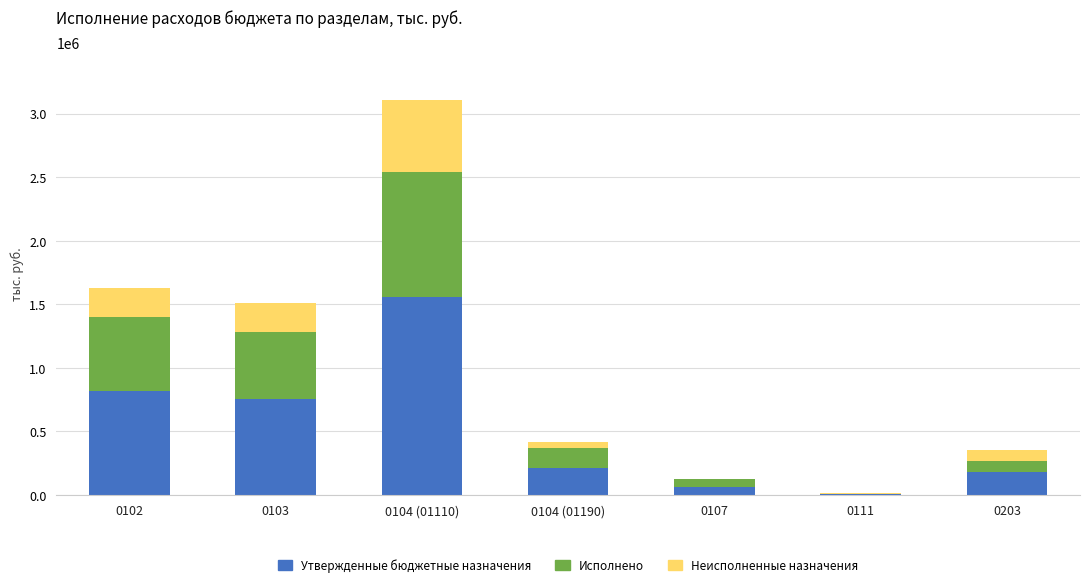

At which category is the sum across all series the highest?

0104 (01110)